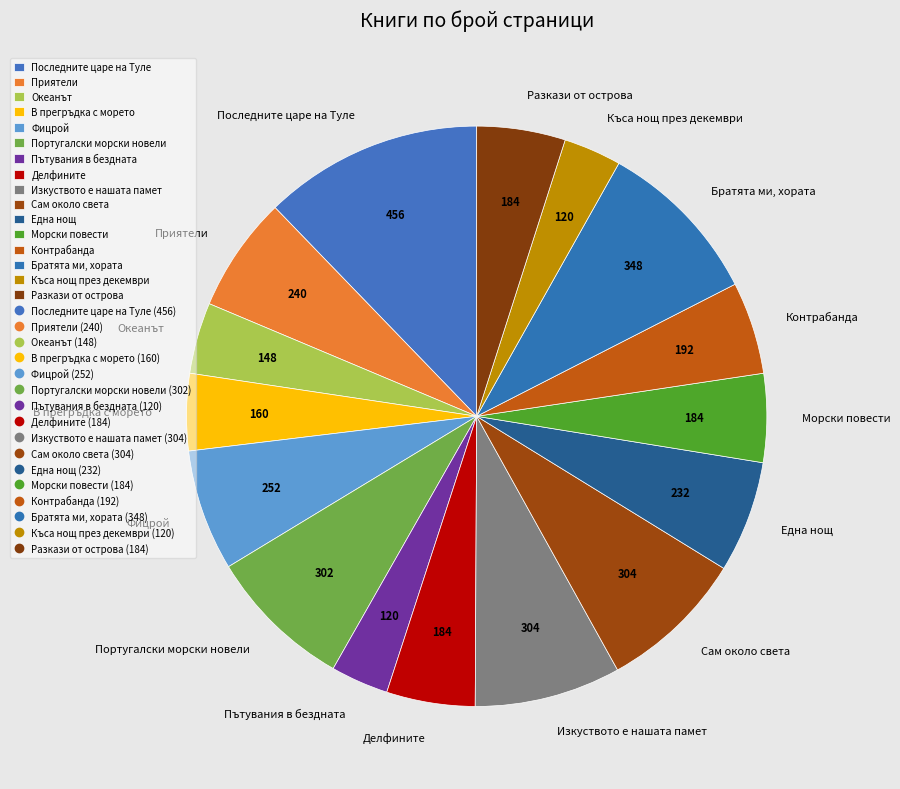

Is there any slice that represents more than half of the pie?

No